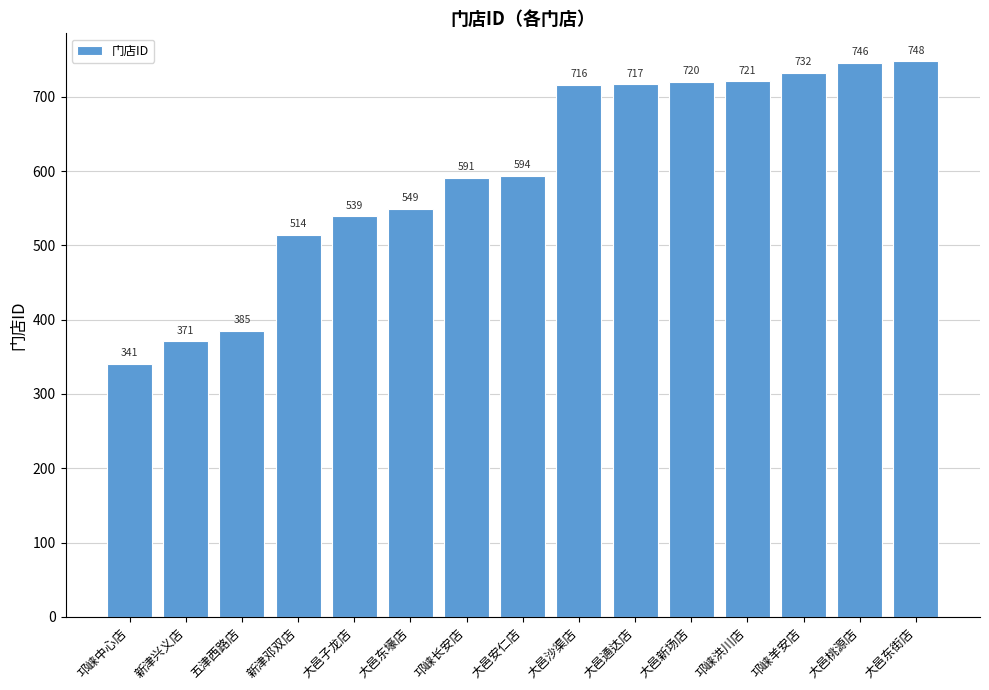

What is the sum of all values?

8984